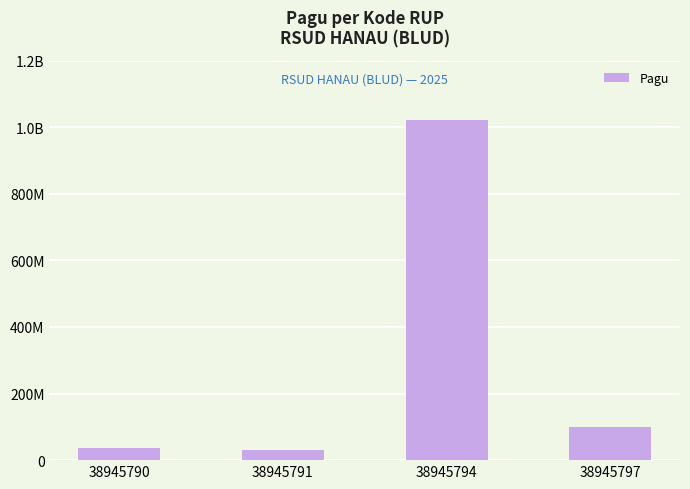

At which category does the chart reach its peak across all series?

38945794